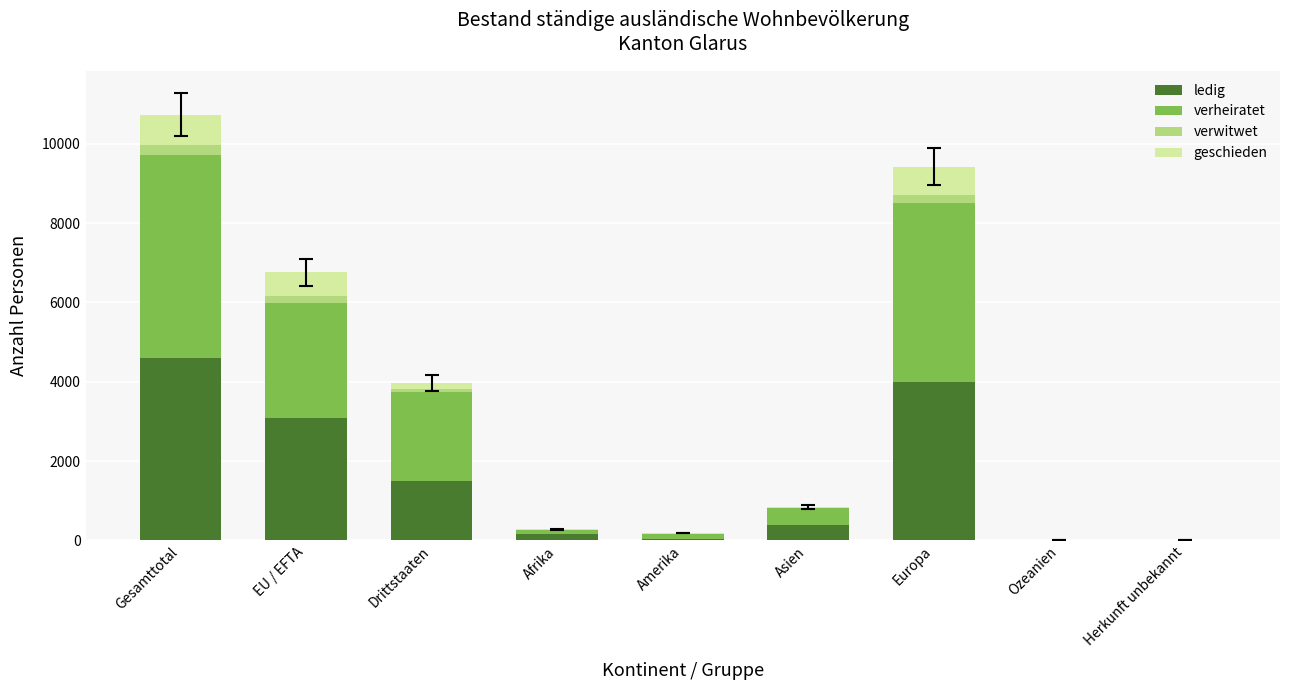

Which category has the highest value in the ledig series?

Gesamttotal